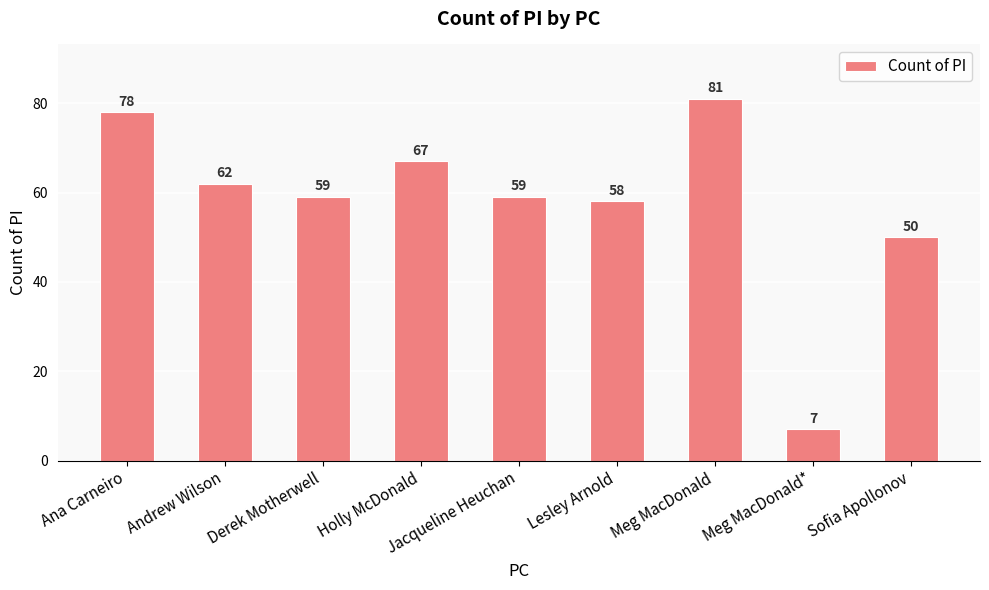

What is the label of the 2nd bar from the left?

Andrew Wilson